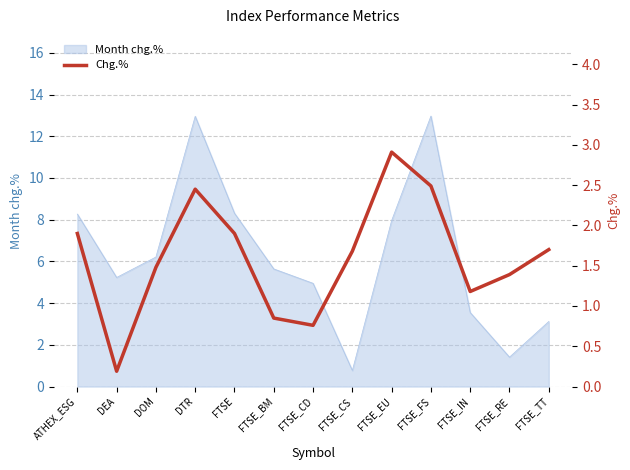

What is the average value?

1.6